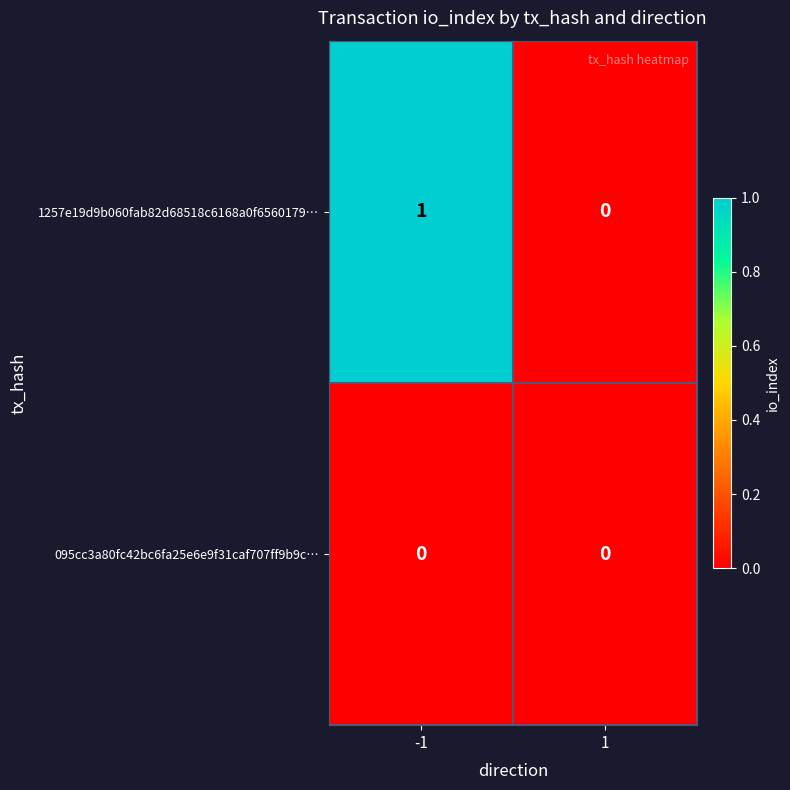

At which category is the sum across all series the highest?

-1